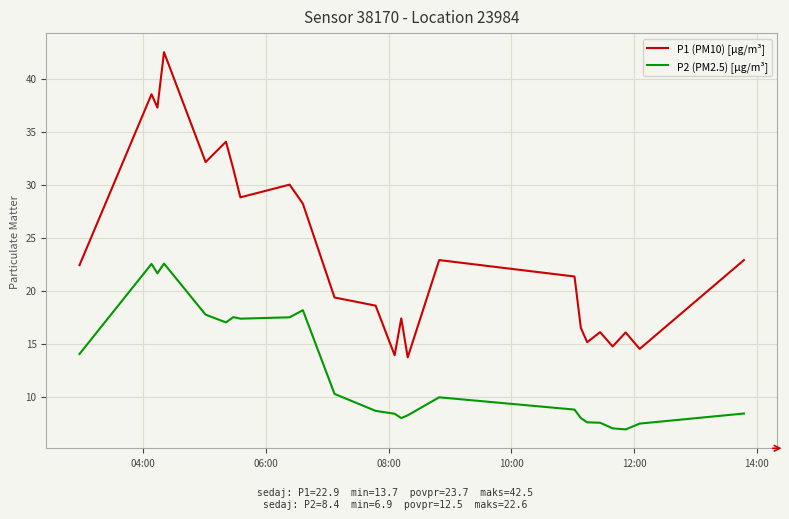

True or false: P1 (PM10) [µg/m³] and P2 (PM2.5) [µg/m³] cross at least once.

False